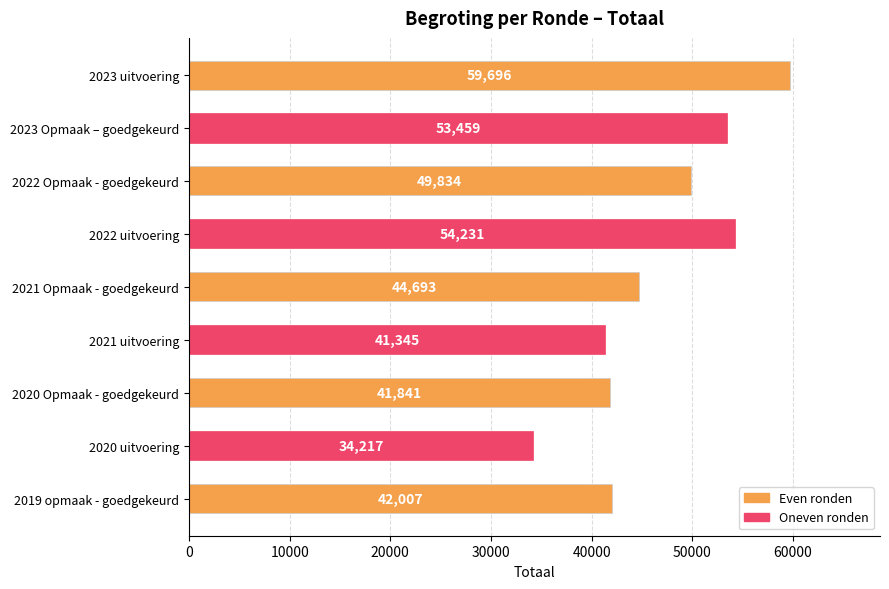

Where is the data nearest to the value 46956?

2021 Opmaak - goedgekeurd